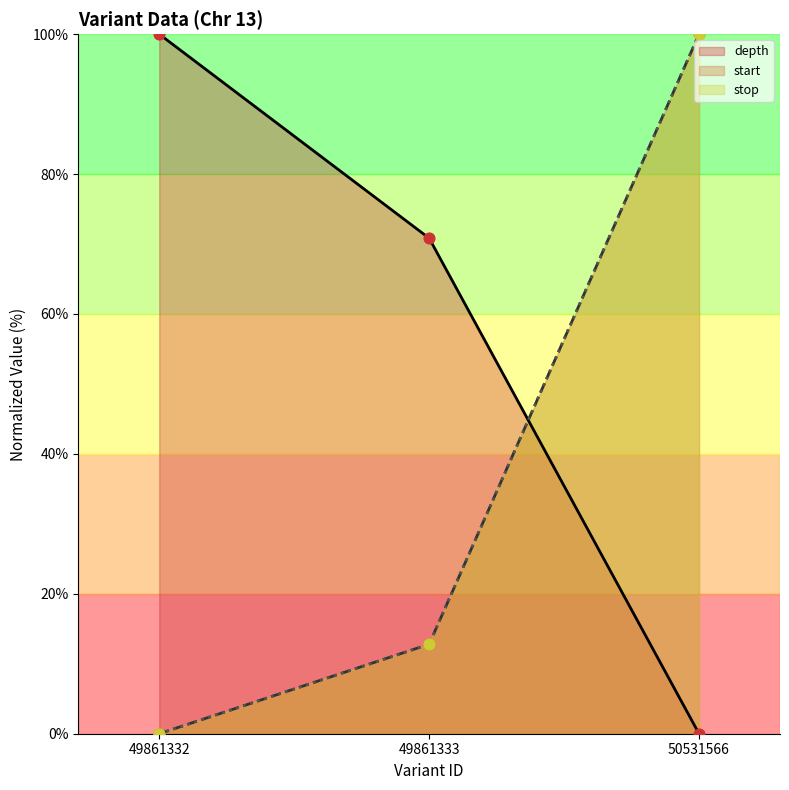

At which category is the sum across all series the highest?

50531566